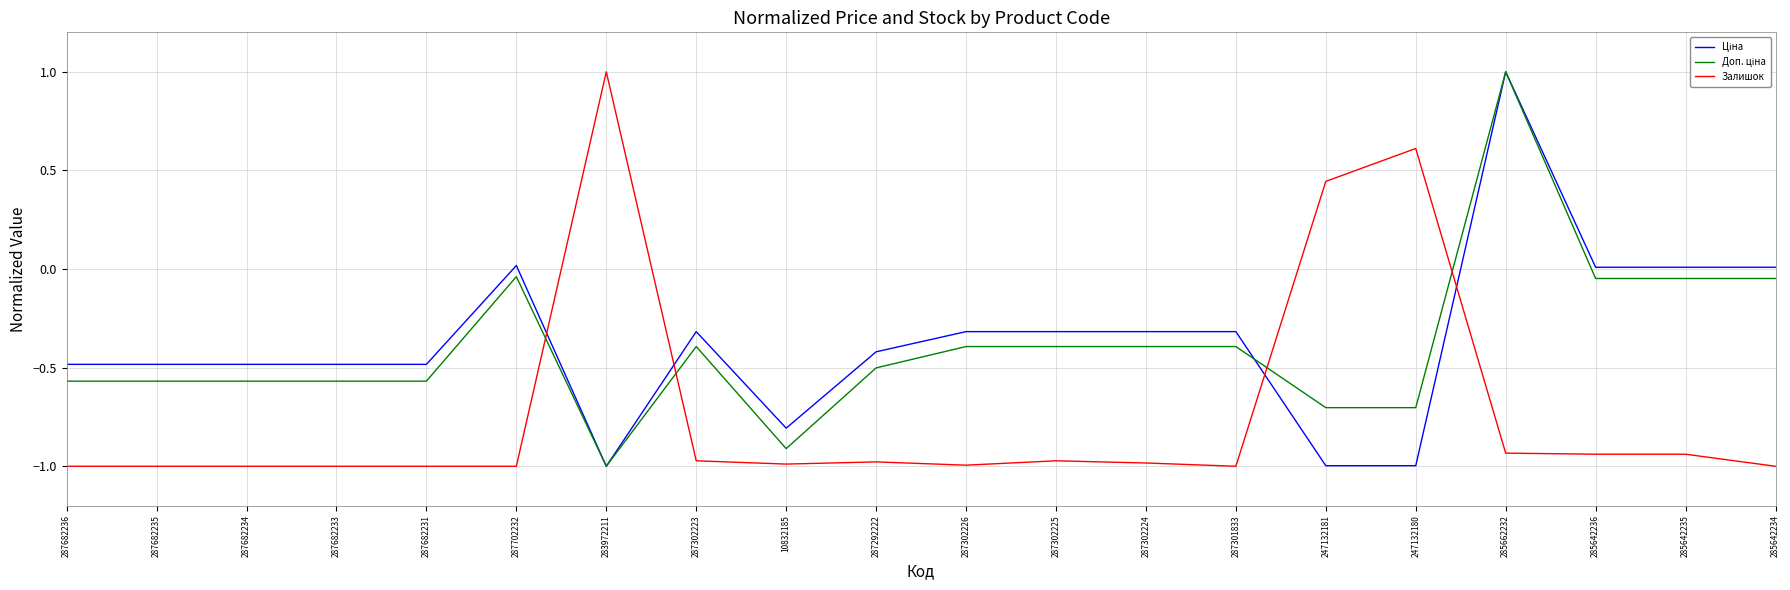

What is the maximum value shown in the chart?

1.0